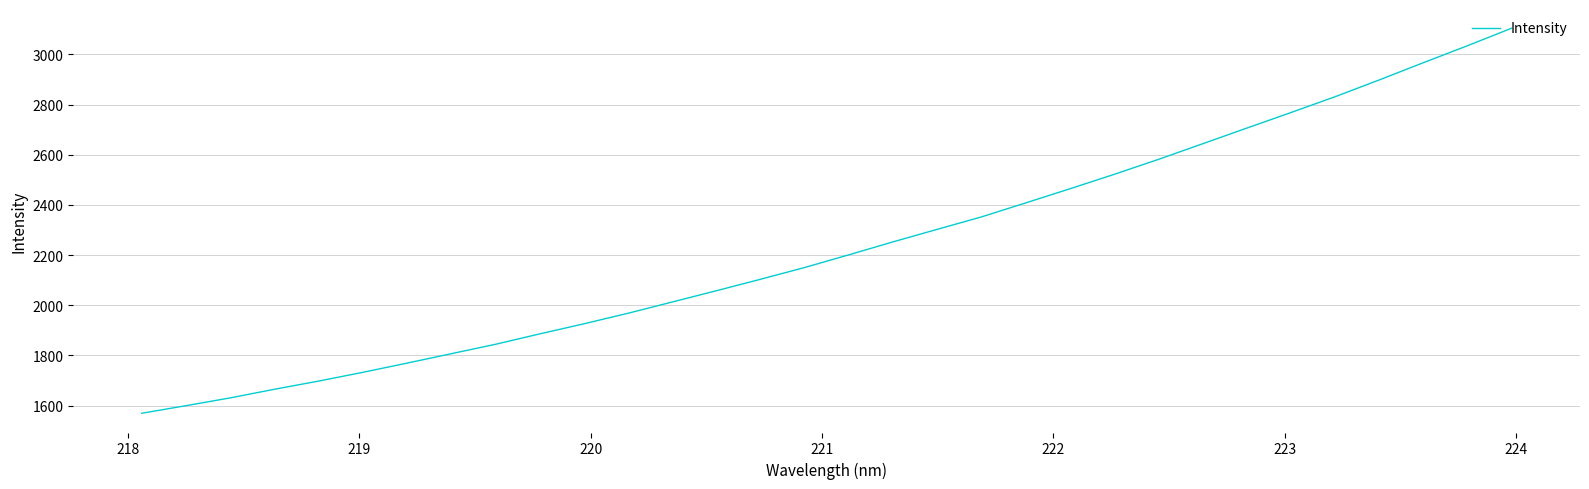

What is the minimum value shown in the chart?

1569.1